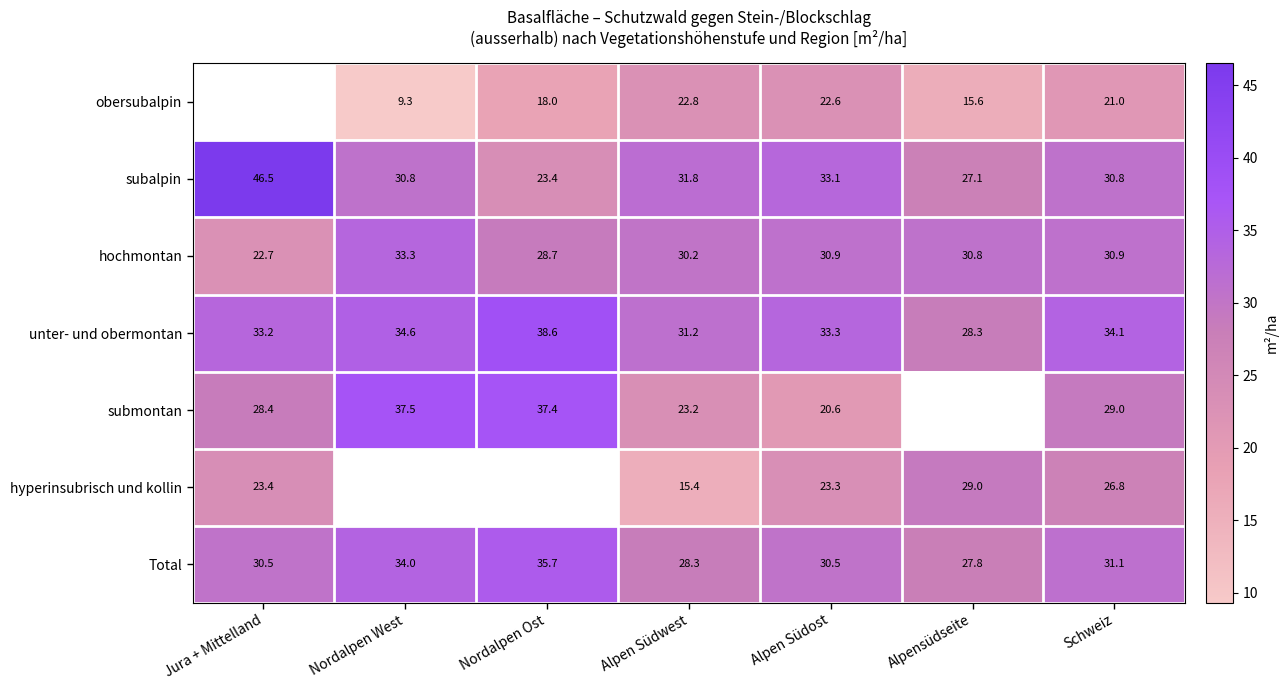

At which label does hochmontan reach its peak?

Nordalpen West